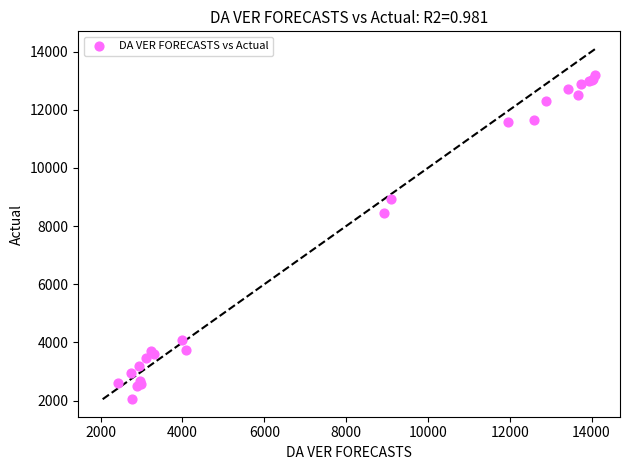

What Y value in the scatter plot is closest to 7613?

8447.5